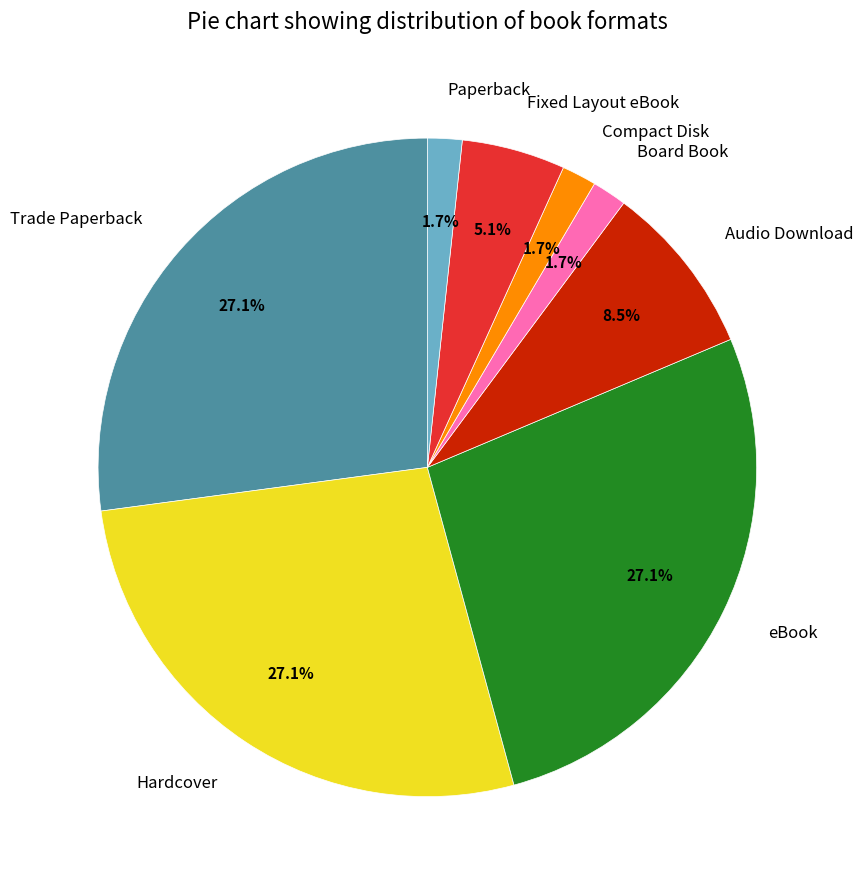

How many slices are in this pie chart?

8